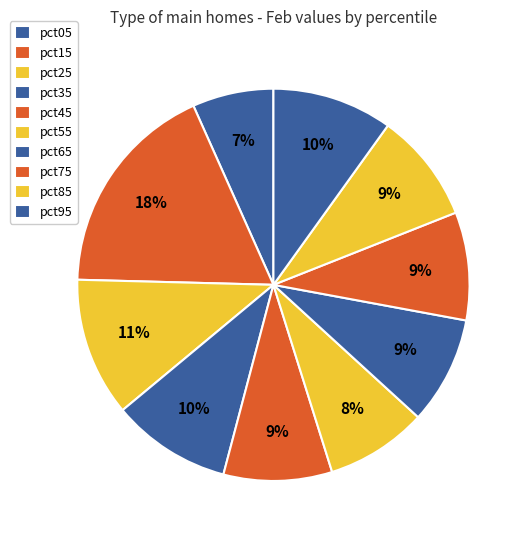

To the nearest percent, what percentage of the pie is pct85?

9%